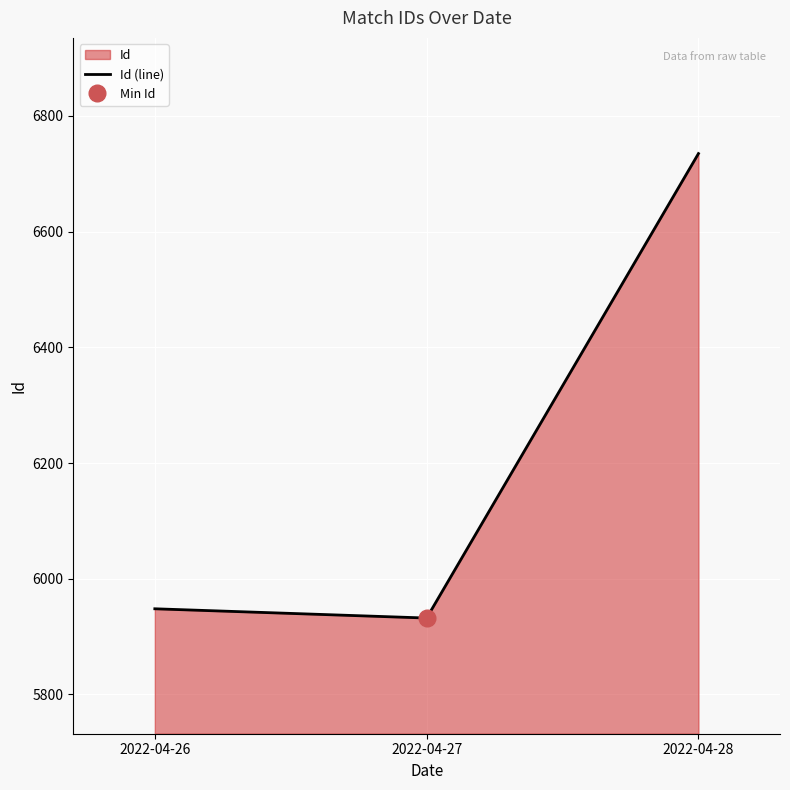

Rank the categories by value from highest to lowest.

2022-04-28, 2022-04-26, 2022-04-27